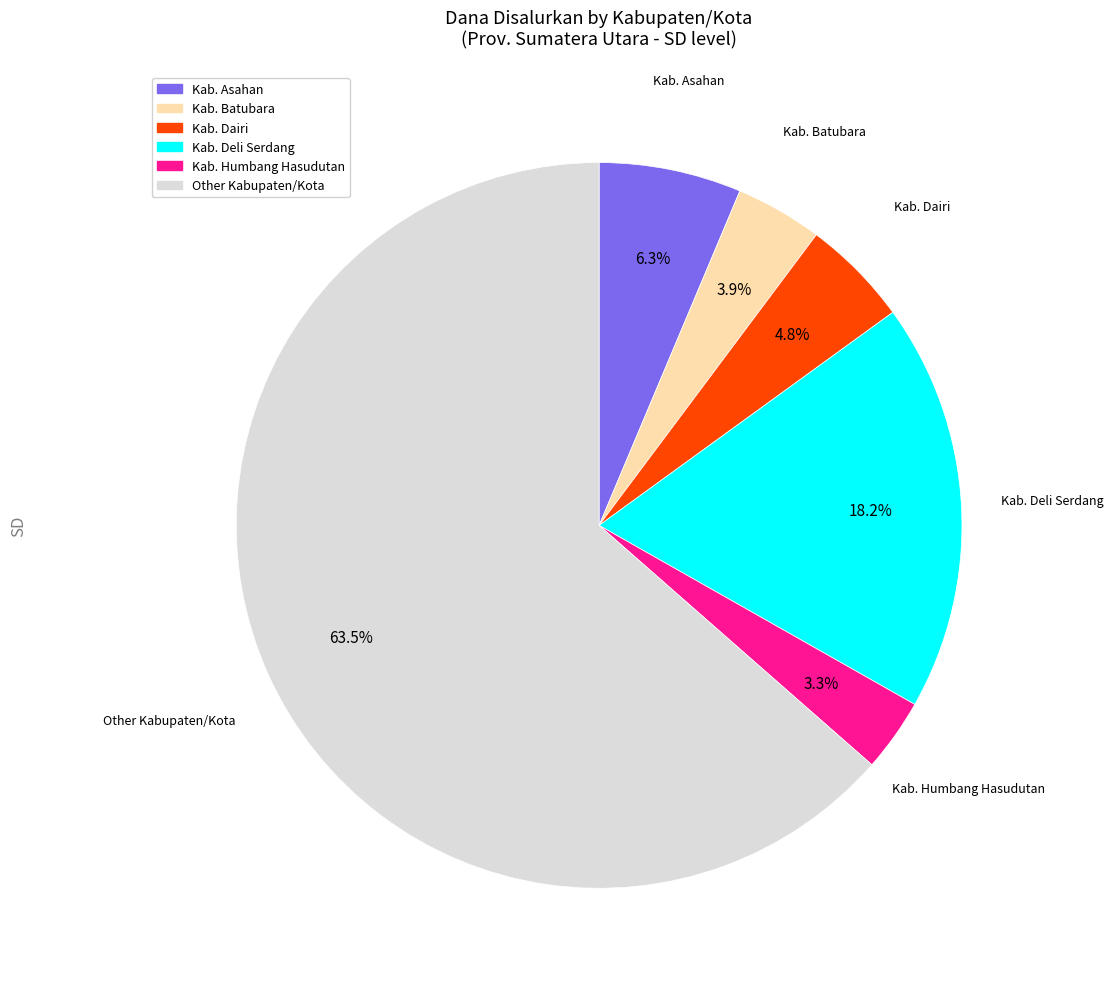

Between Kab. Asahan and Kab. Humbang Hasudutan, which is larger?

Kab. Asahan